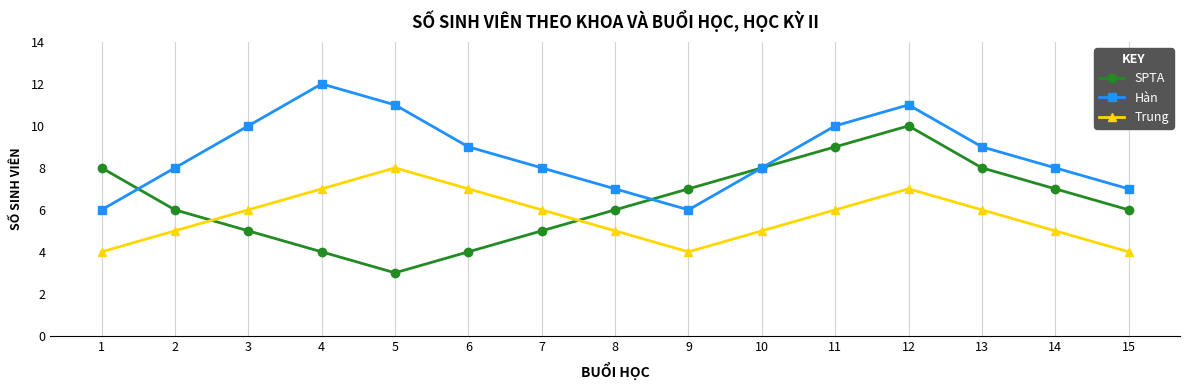

Which series changed the most between 4 and 8?

Hàn